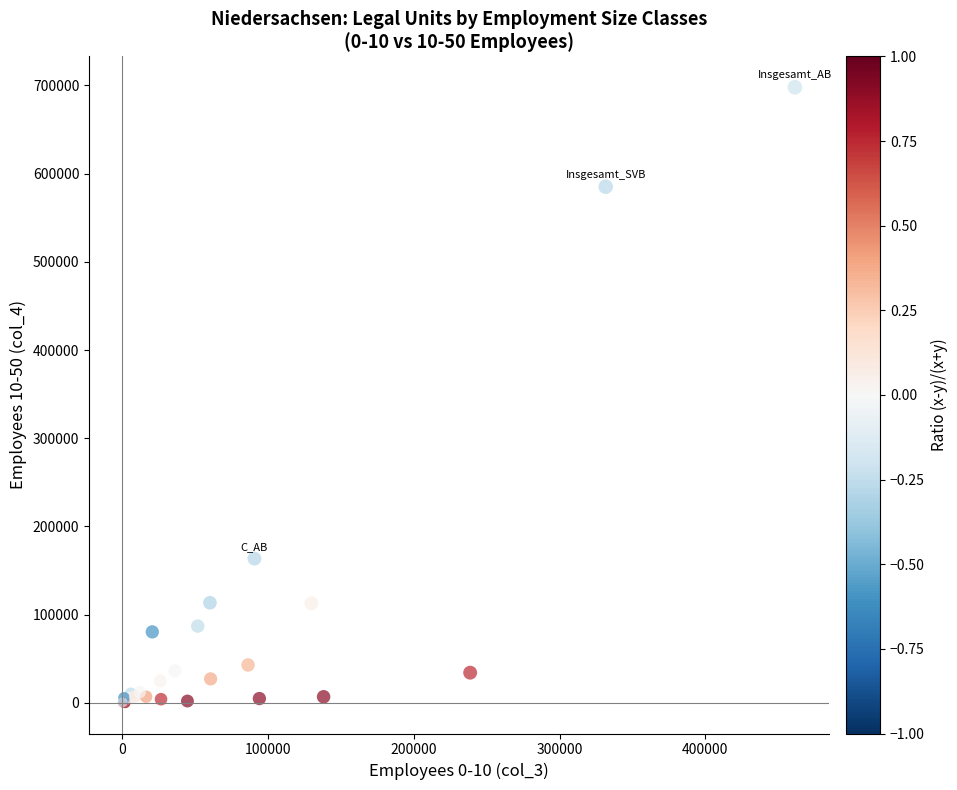

What Y value in the scatter plot is closest to 349035?

163503